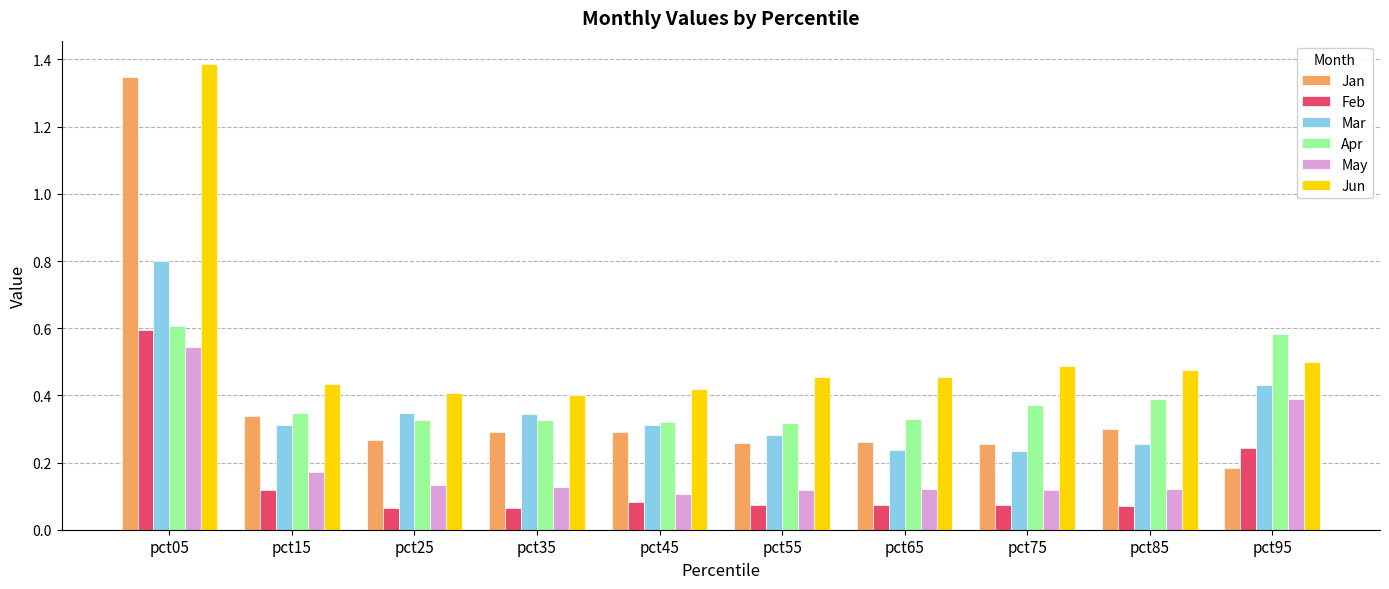

Which series has the widest spread of values?

Jan